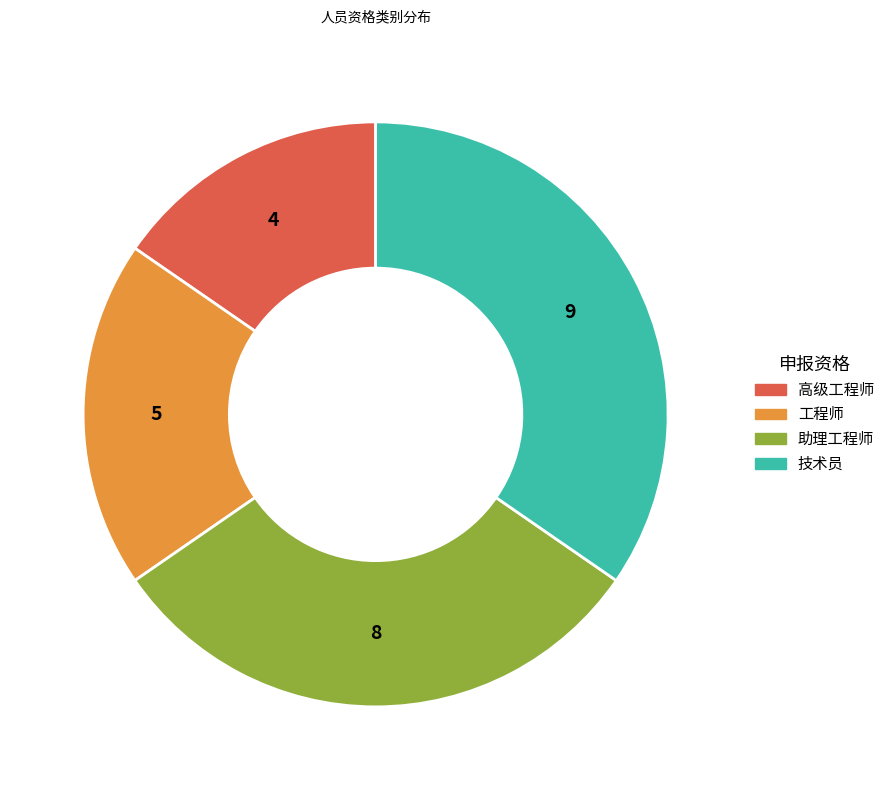

The 助理工程师 slice represents 41% of the pie. True or false?

False